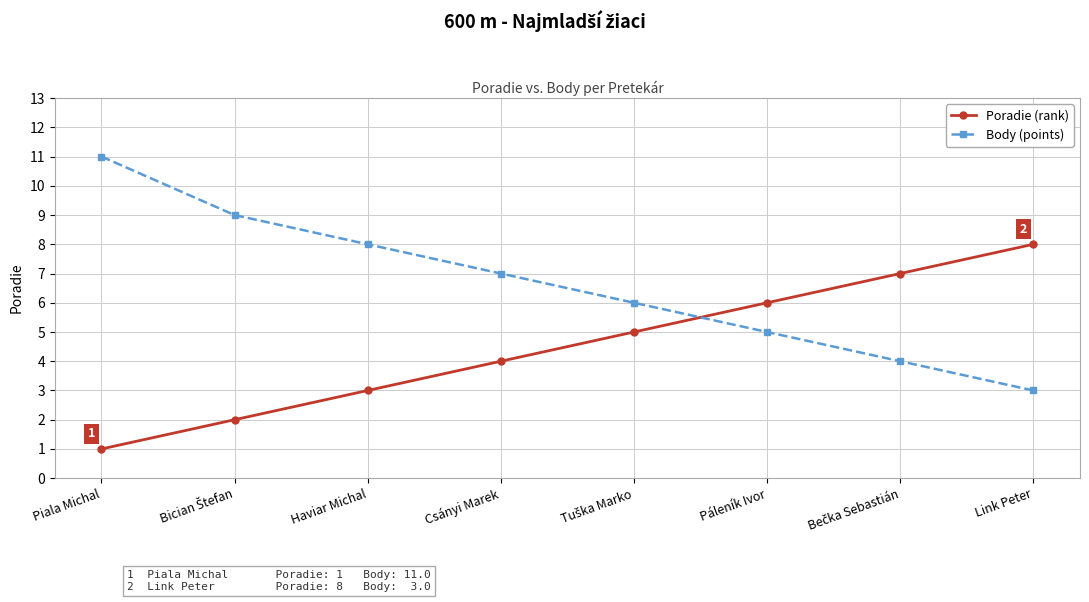

Which category has the lowest value across all series?

Piala Michal